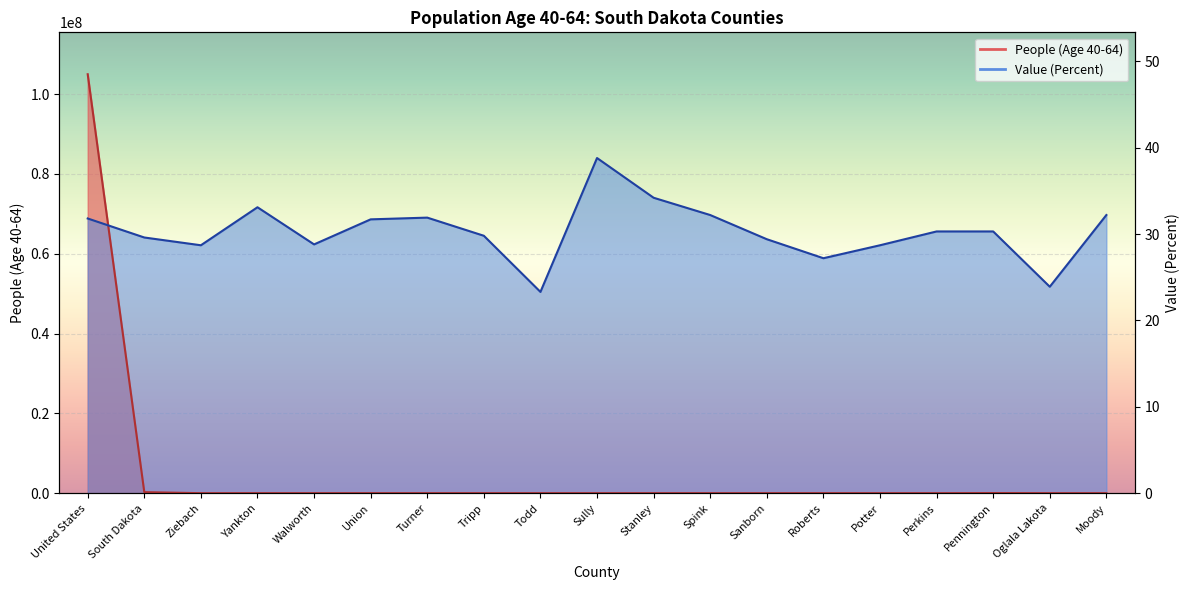

How many interior local valleys does the People (Age 40-64) series have?

6